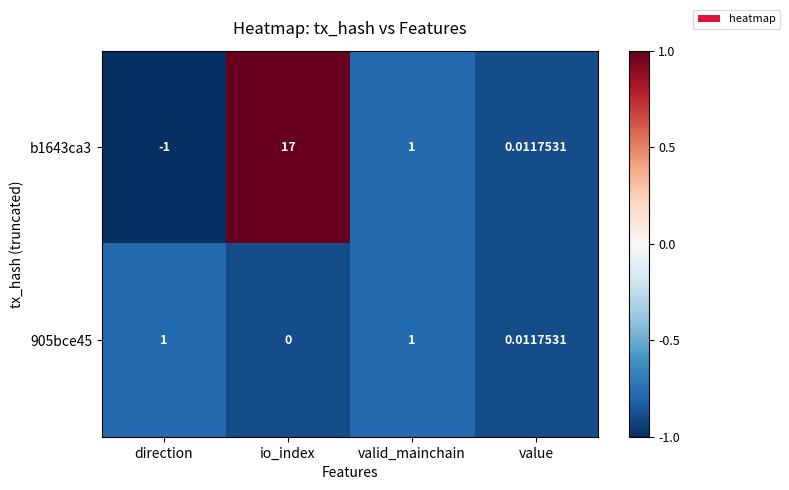

At which label does b1643ca3 first exceed 1?

io_index